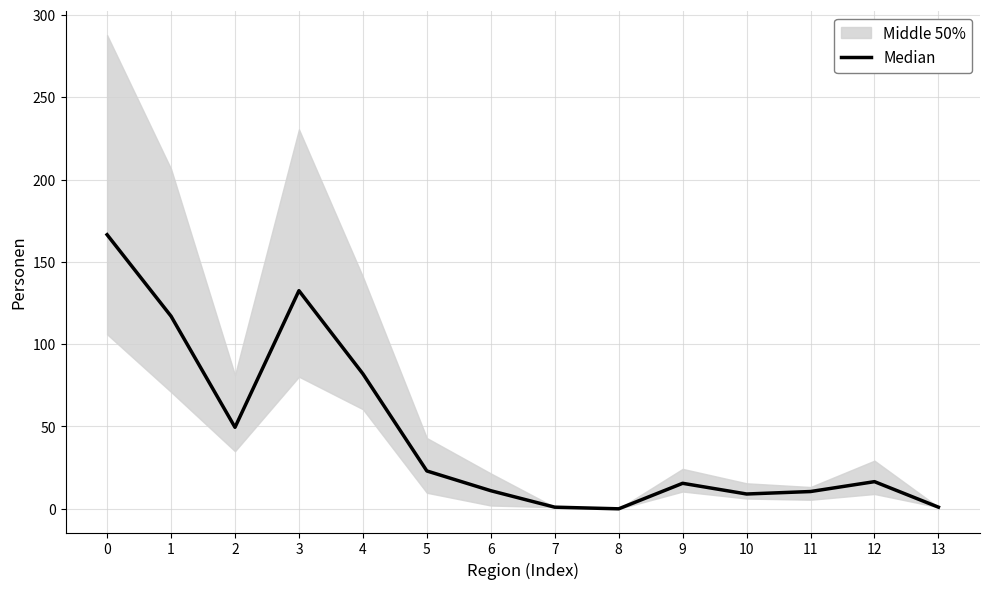

What is the value of the 1st point from the left?

166.5